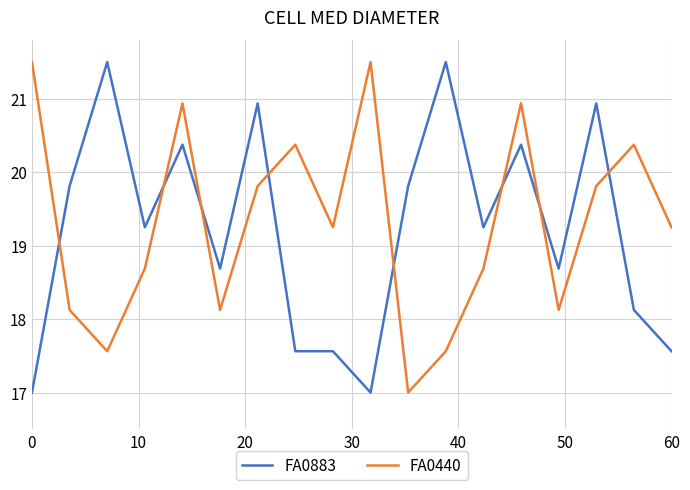

What is the difference between the maximum and minimum values in the FA0883 series?

4.5